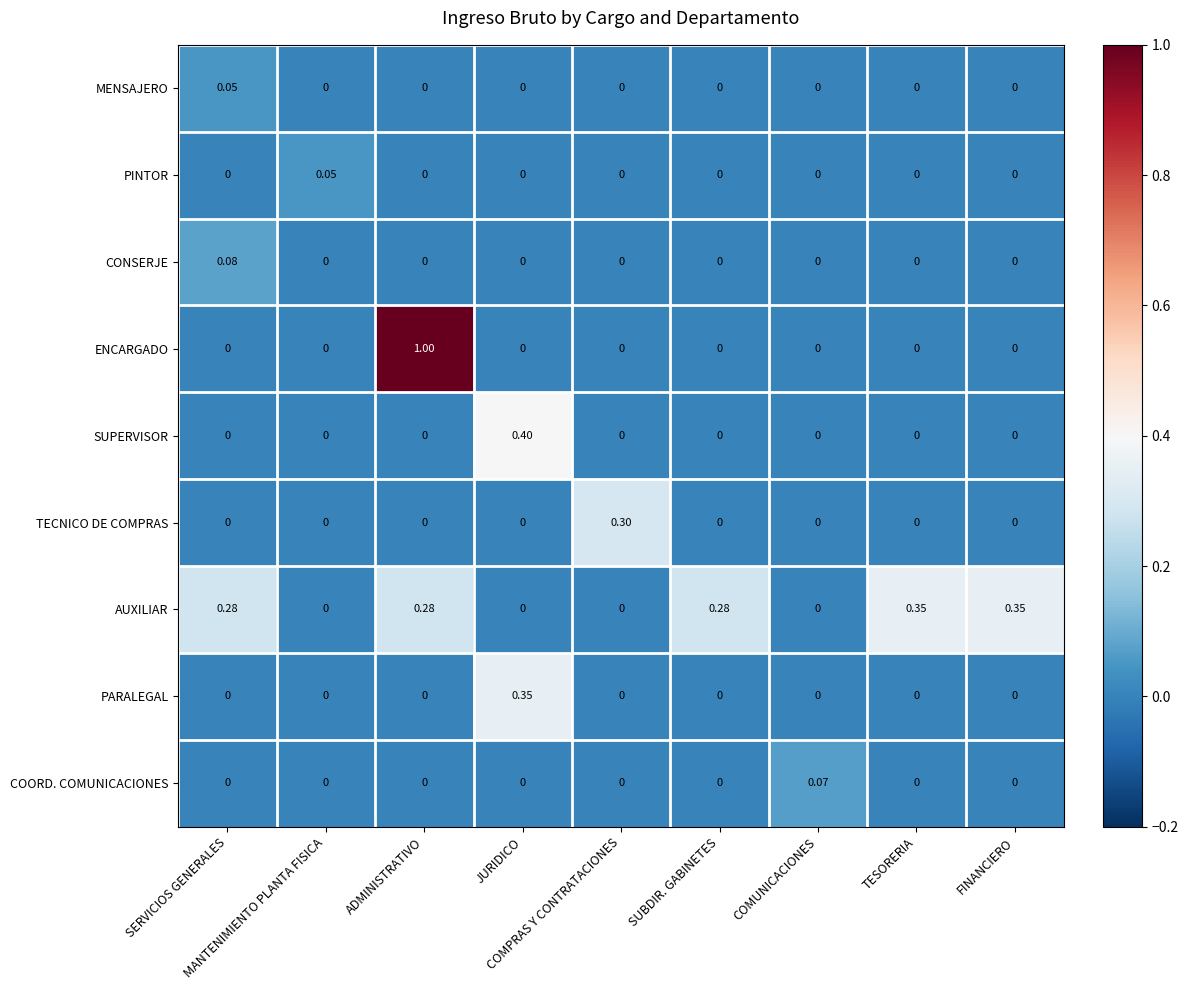

Which series has the largest total across all categories?

AUXILIAR